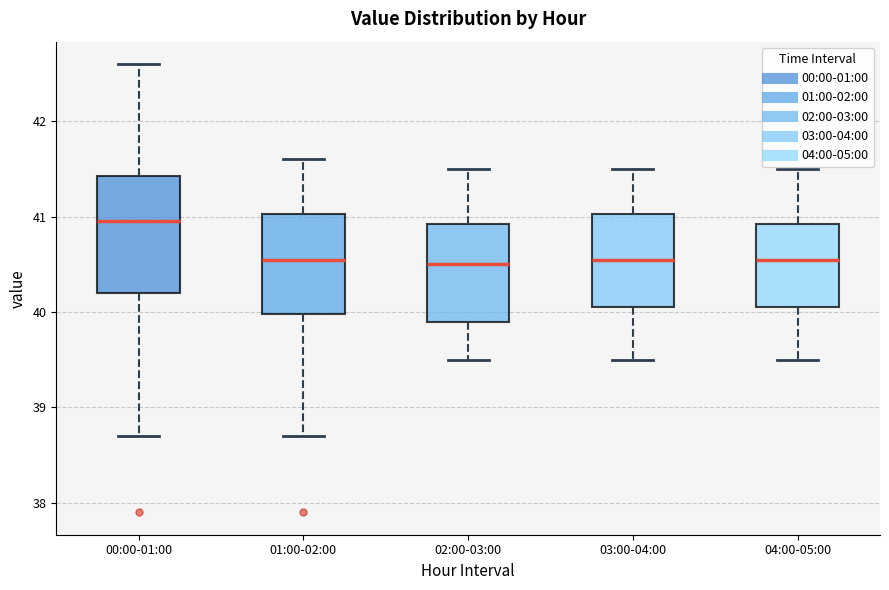

Which box's median line is the highest?

00:00-01:00